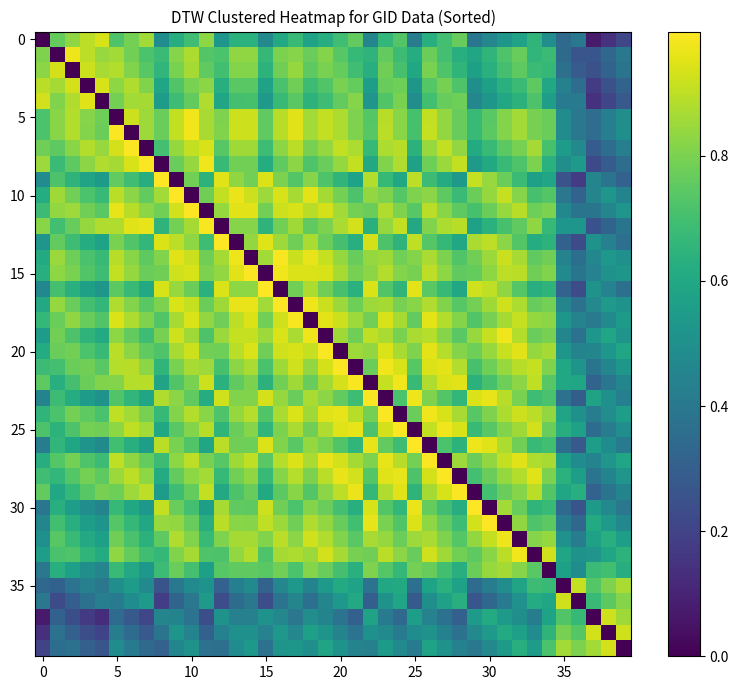

Which series has the widest spread of values?

30